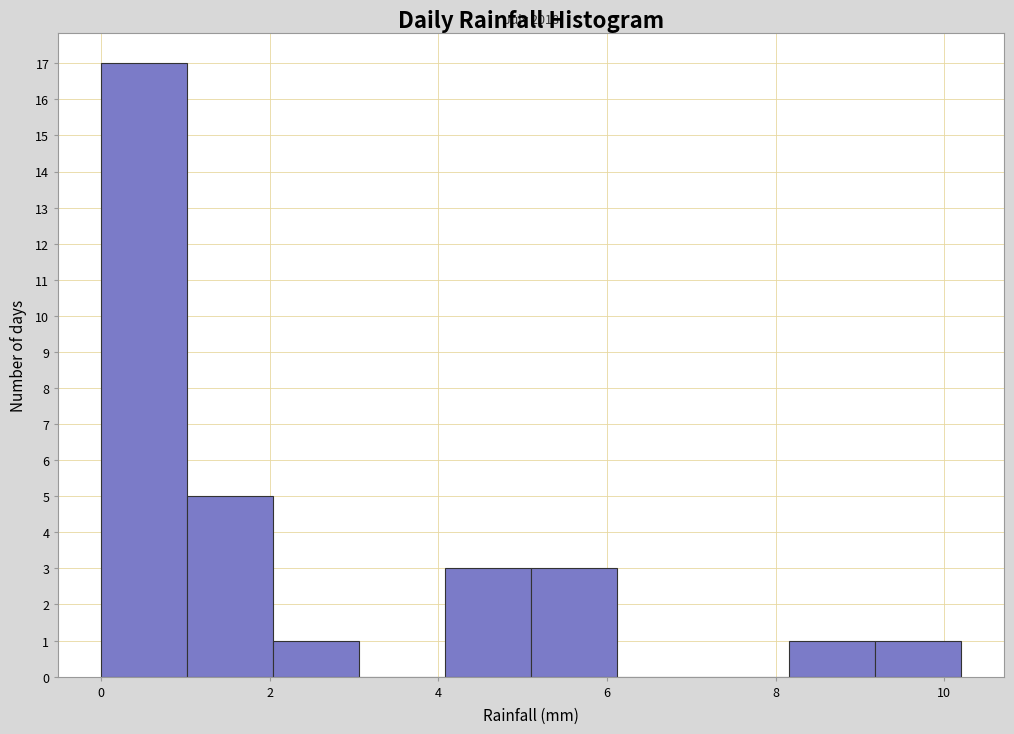

Which range on the x-axis has the tallest bar?

0.00 to 1.02